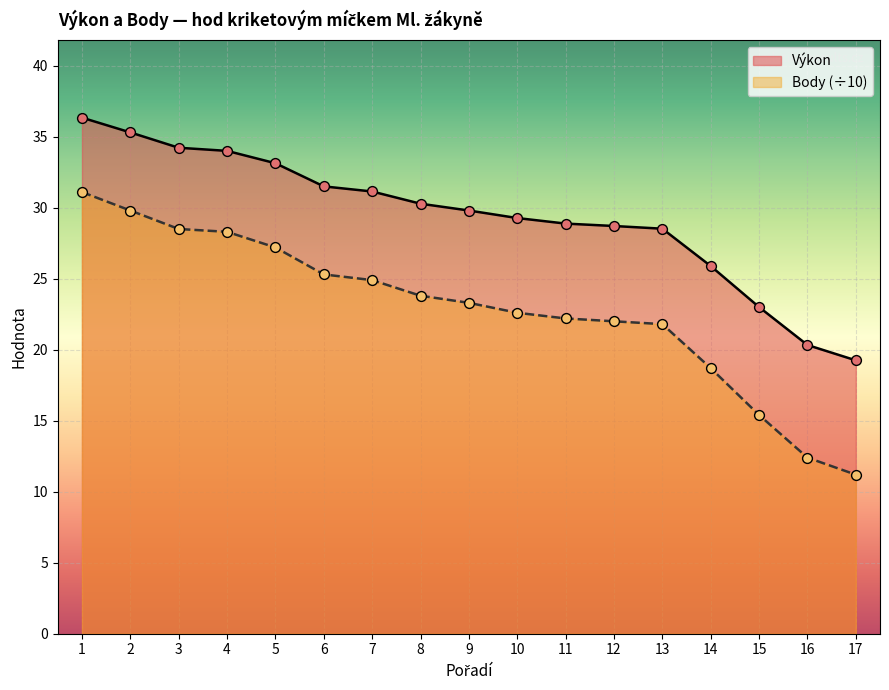

At how many categories does at least one series exceed 15?

17